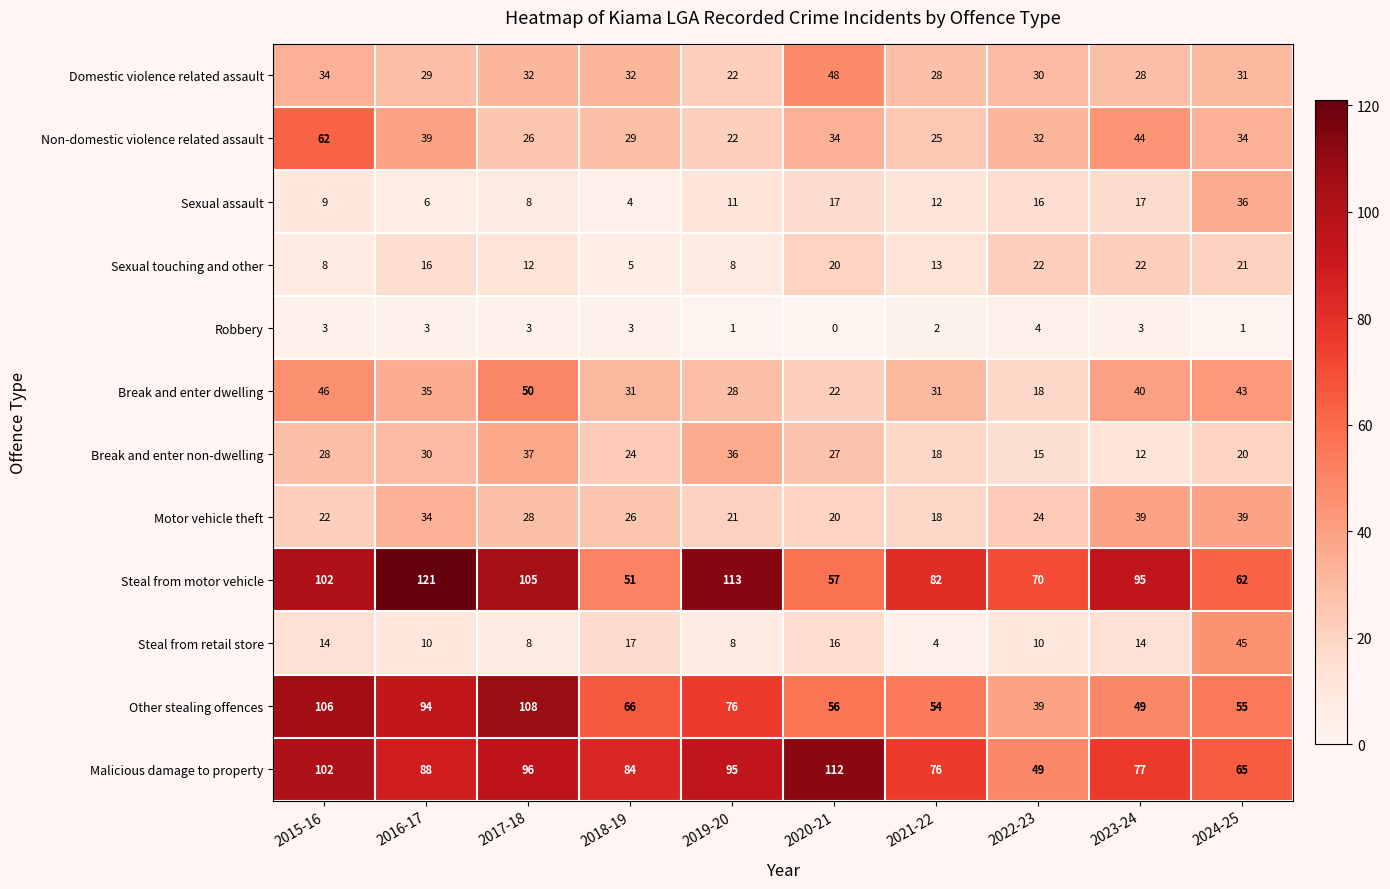

What is the greatest value displayed?

121